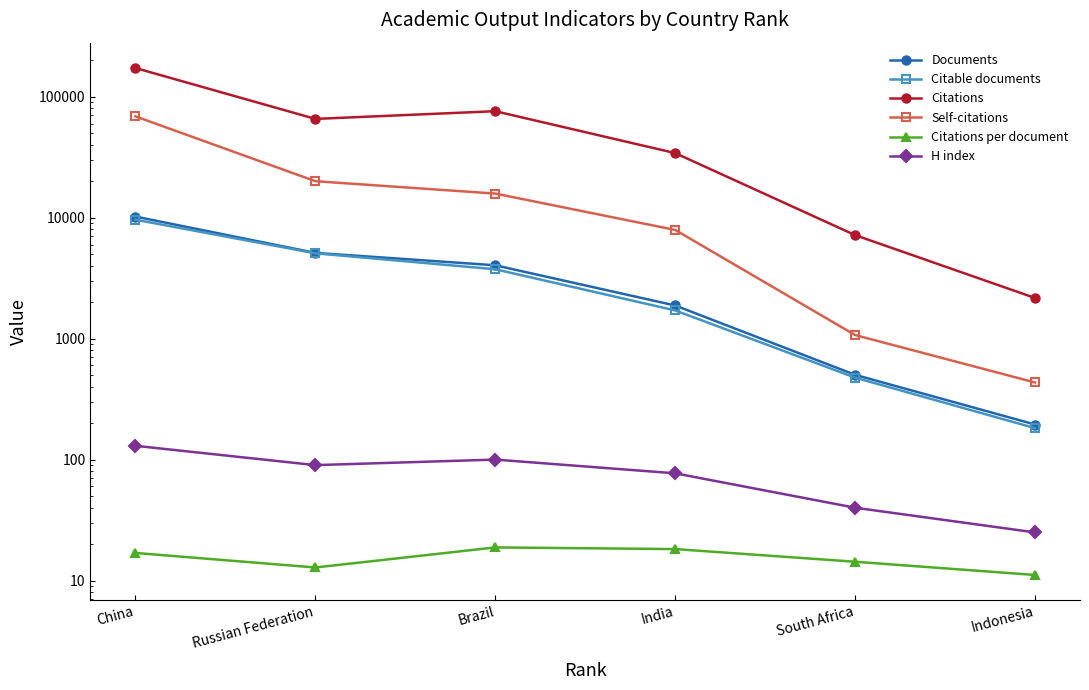

At which category is the sum across all series the highest?

China